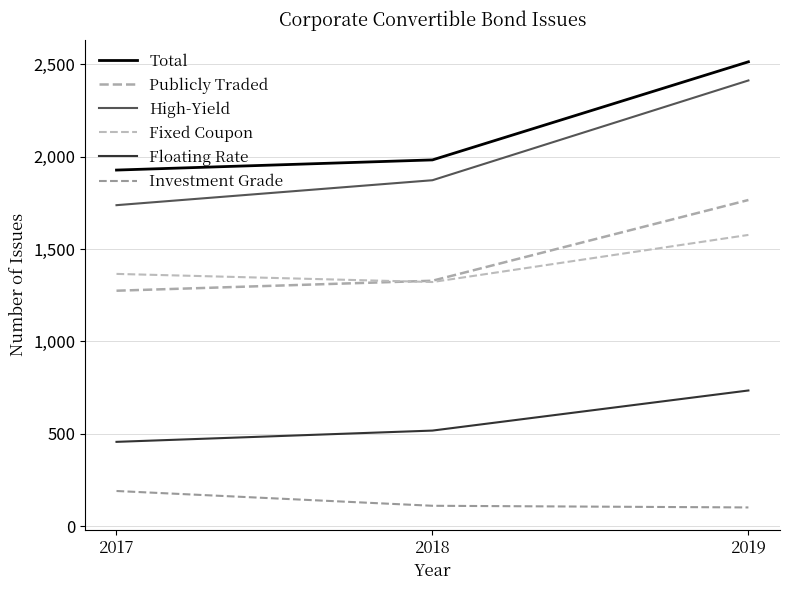

What is the approximate value of High-Yield at 2018?

1872